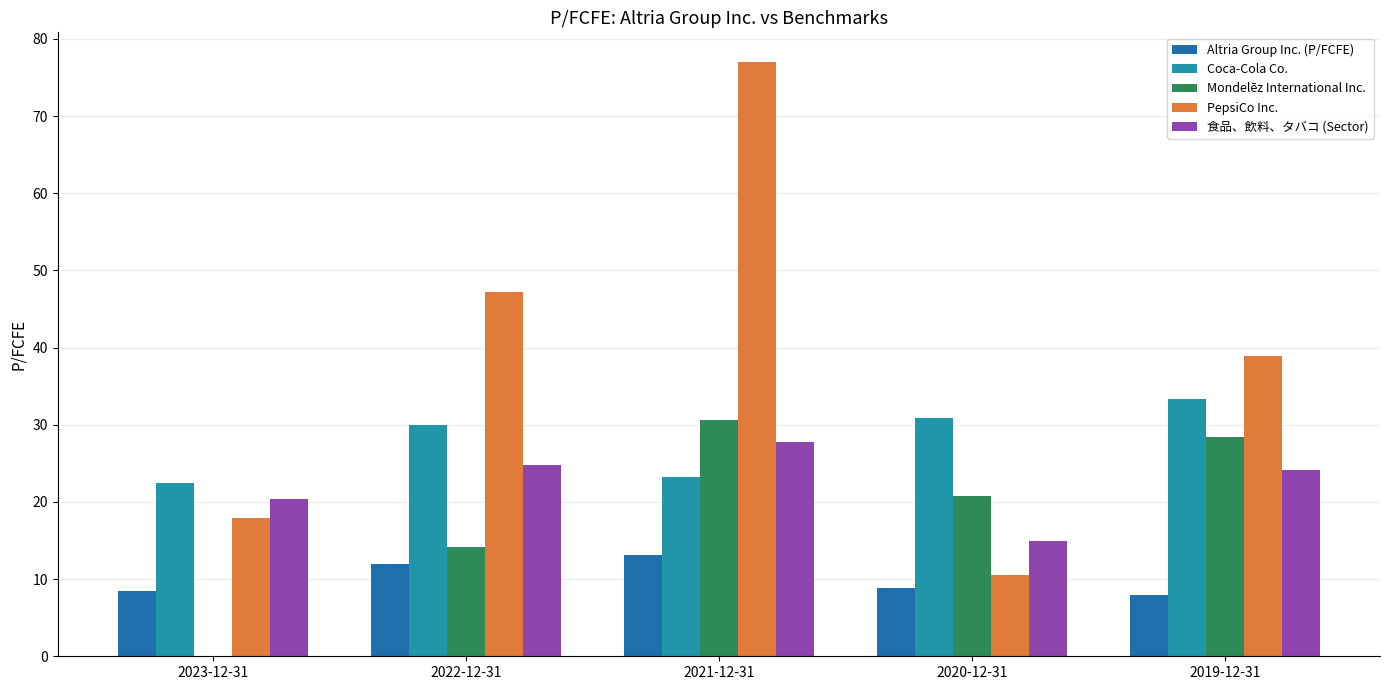

What is the difference between the maximum and minimum values in the PepsiCo Inc. series?

66.5